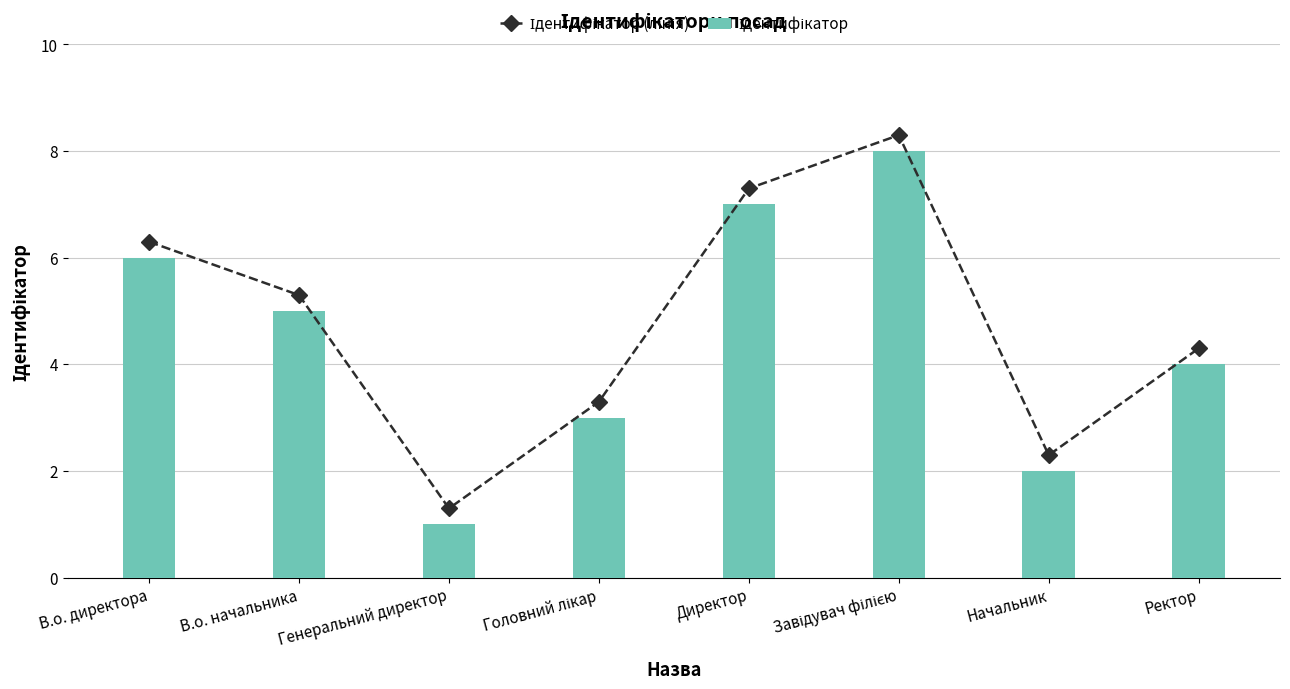

Are the bars horizontal?

No